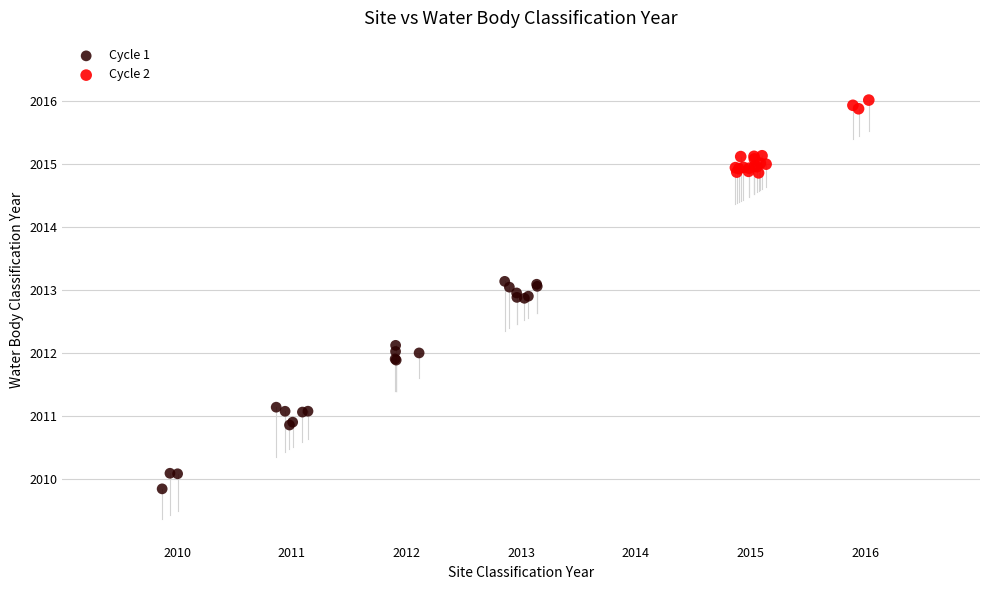

Which series contains the highest Y value?

Cycle 2